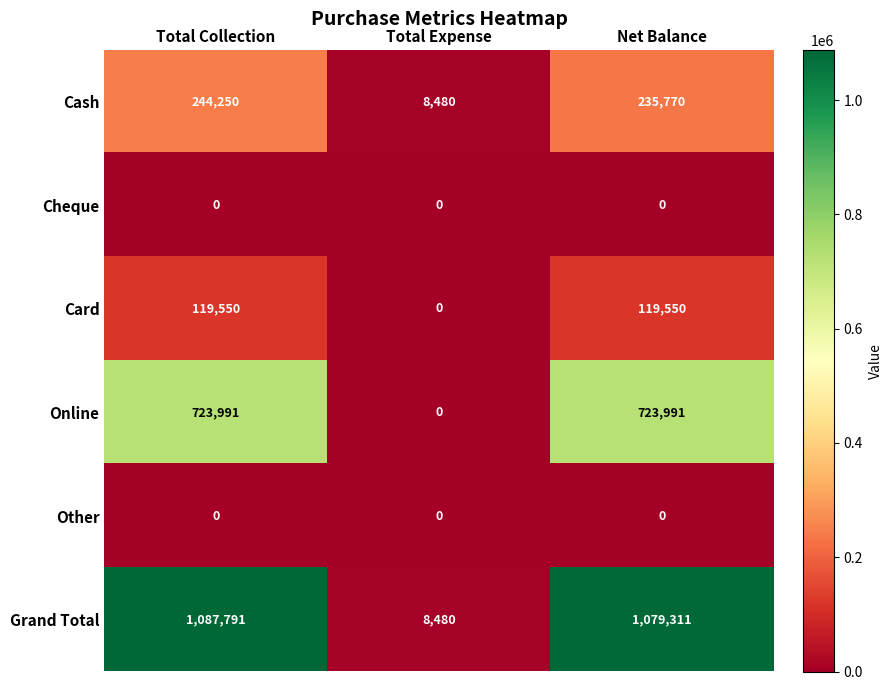

True or false: Card has a value of 31779 at Net Balance.

False